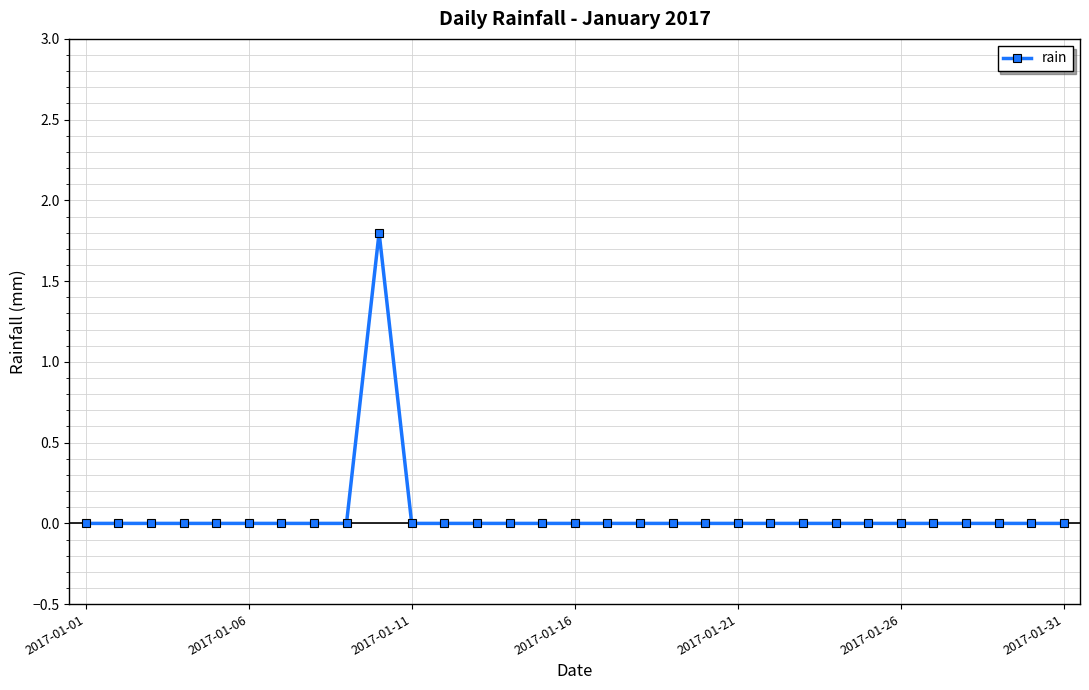

What is the greatest value displayed?

1.8